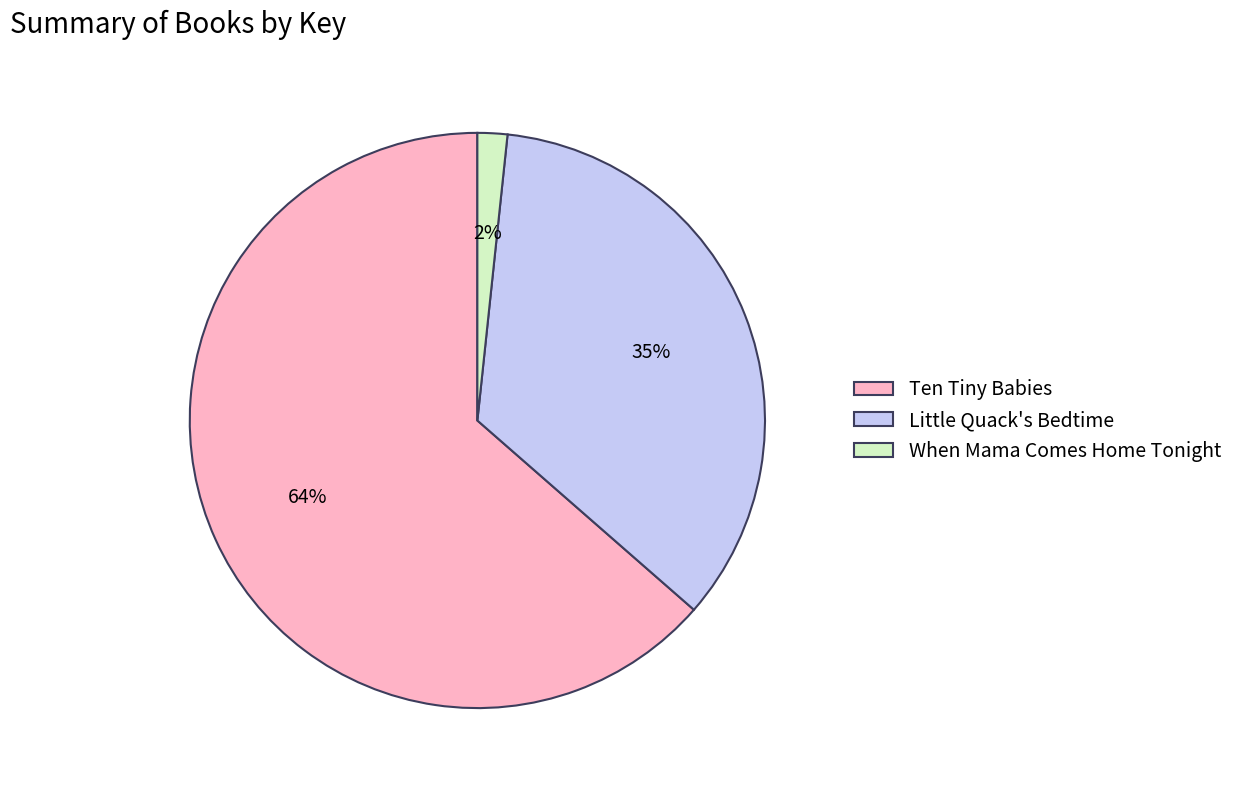

To the nearest percent, what is the average slice percentage?

33%